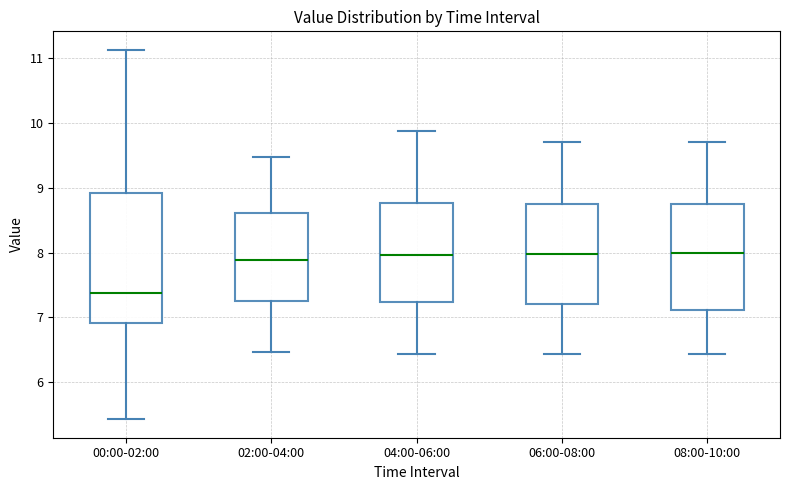

Reading left to right, transcribe this box plot: for each box, give where its median line is, the range the box spans, and where its two whiskers end, as read against the y-axis. The values are not printed on the chart, so give them approximately, as read against the axis.

00:00-02:00: median 7.4, box 6.9 to 8.9, whiskers 5.4 to 11.1
02:00-04:00: median 7.9, box 7.3 to 8.6, whiskers 6.5 to 9.5
04:00-06:00: median 8.0, box 7.2 to 8.8, whiskers 6.4 to 9.9
06:00-08:00: median 8.0, box 7.2 to 8.7, whiskers 6.4 to 9.7
08:00-10:00: median 8.0, box 7.1 to 8.7, whiskers 6.4 to 9.7